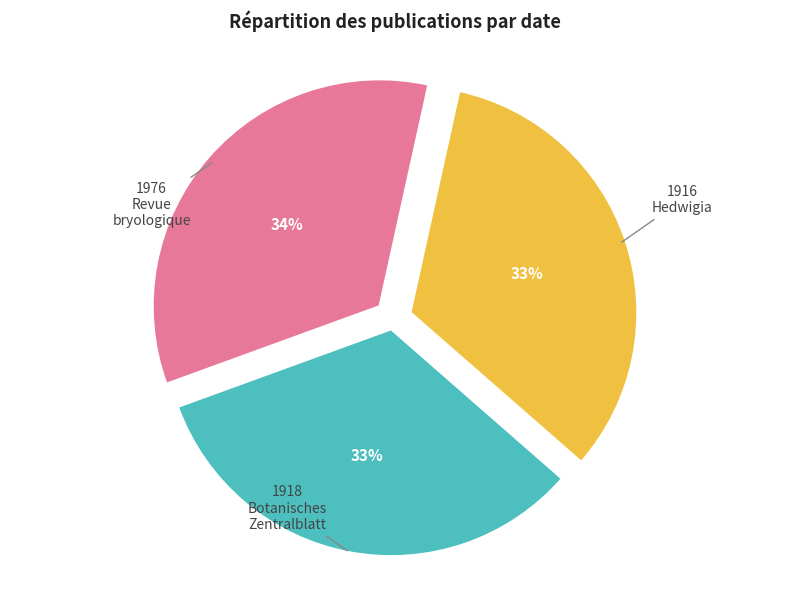

Is there a majority slice in this chart?

No